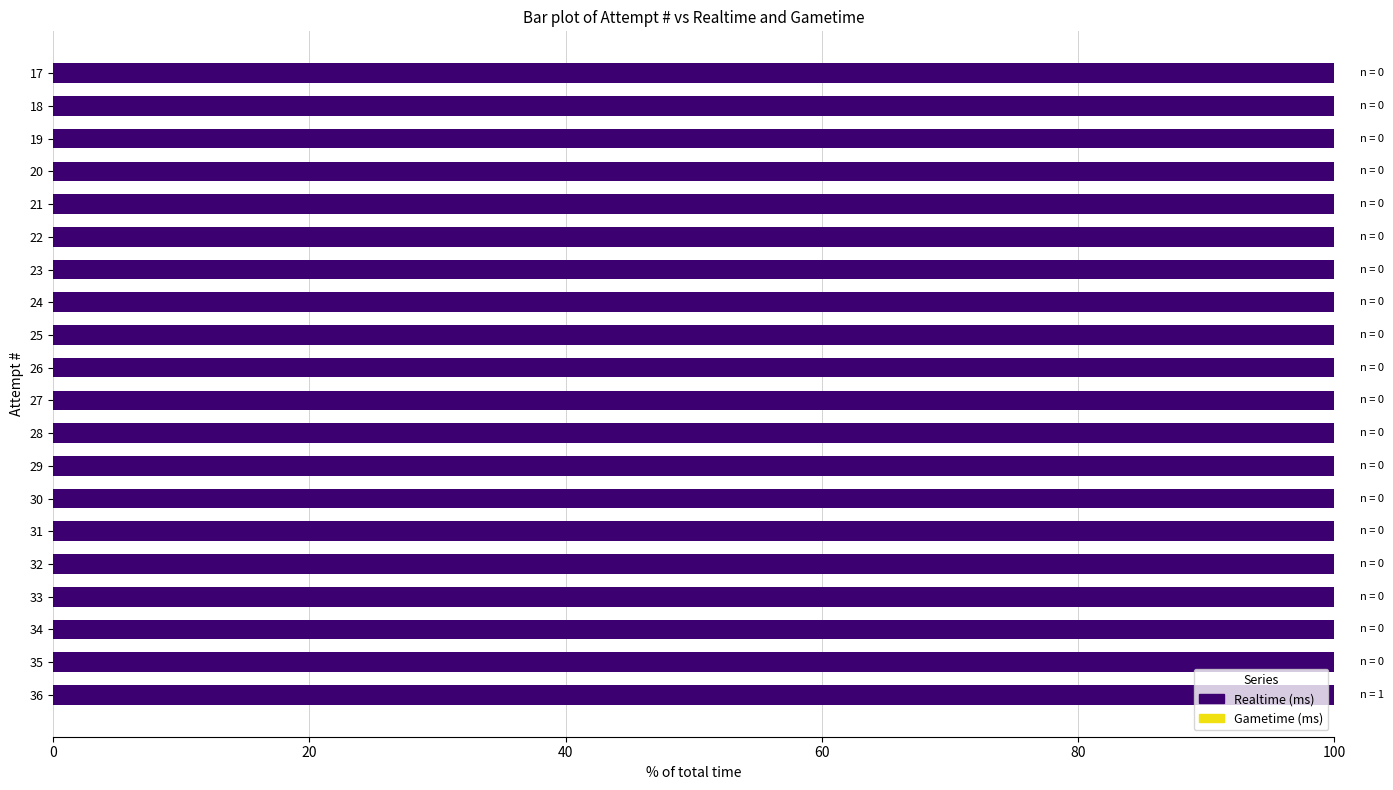

The Gametime (ms) series shows 0 at 23. True or false?

True